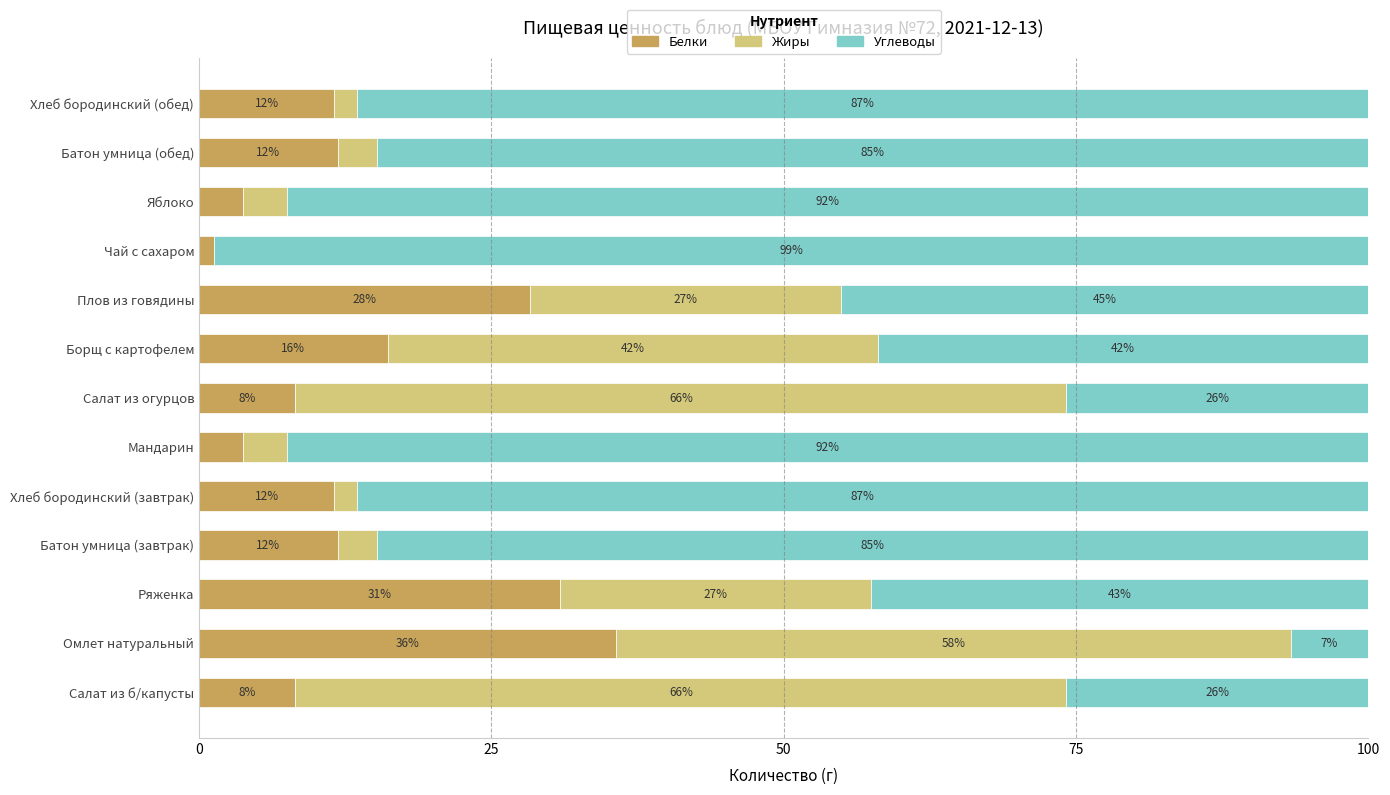

What is the value of the Белки bar at the 2nd from the left?

35.6